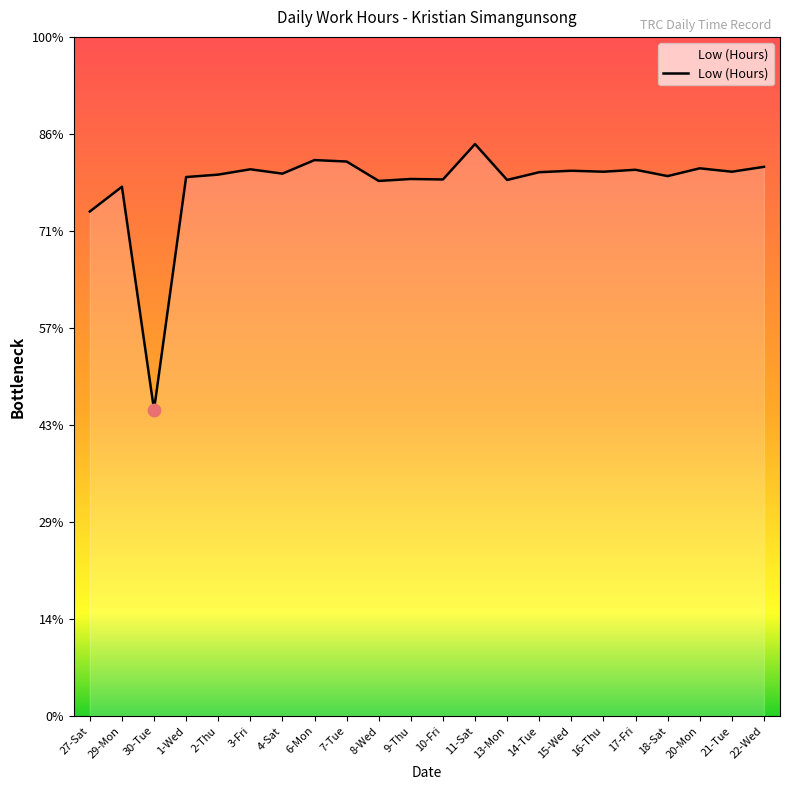

Does the chart have visible grid lines?

No